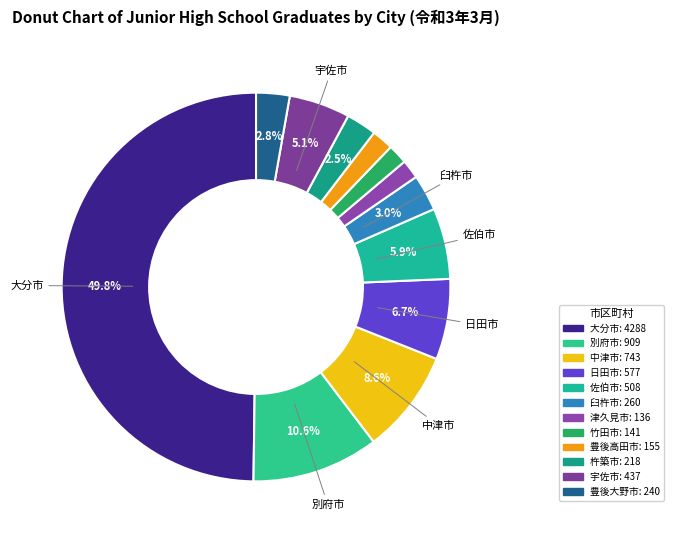

To the nearest percent, what percentage of the pie is 豊後大野市?

3%